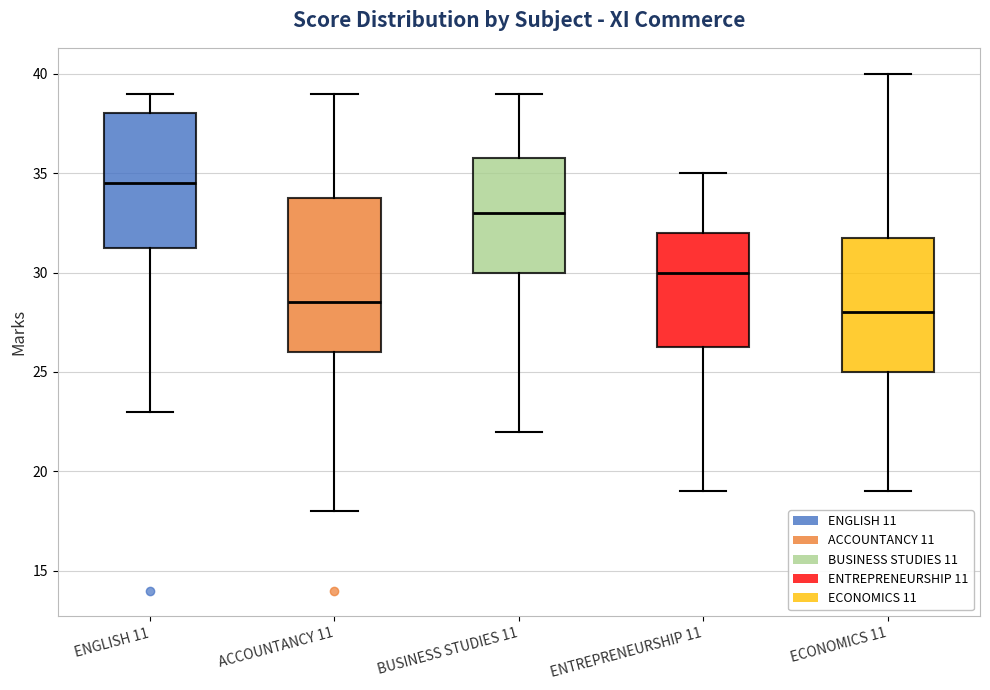

Which box's median line is the highest?

ENGLISH 11